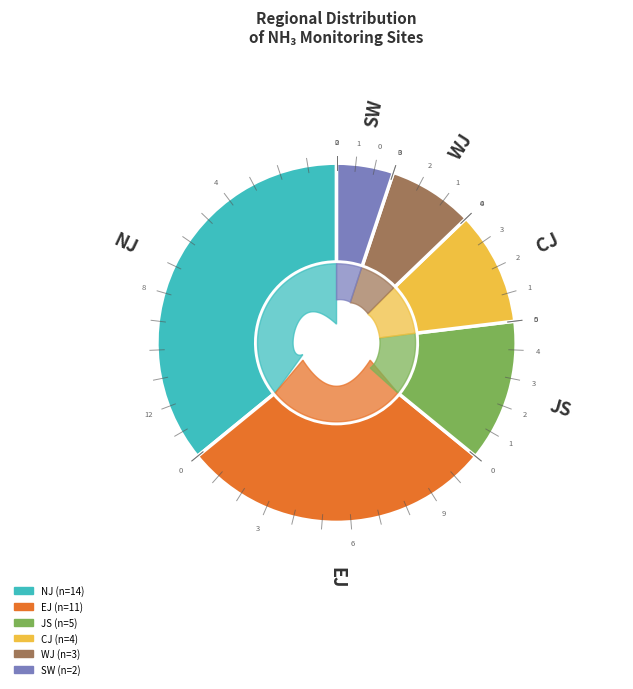

Rank the categories by value from lowest to highest.

SW, WJ, CJ, JS, EJ, NJ